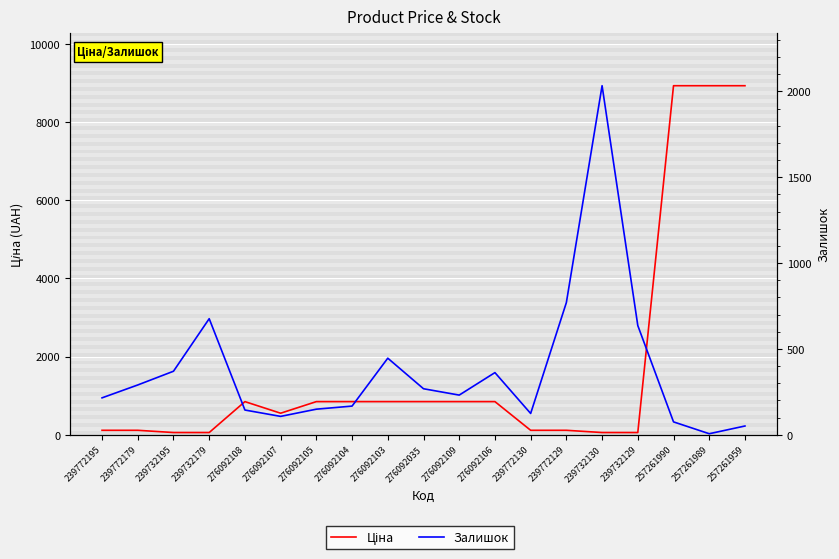

How many values in the Ціна series are below 848?

9